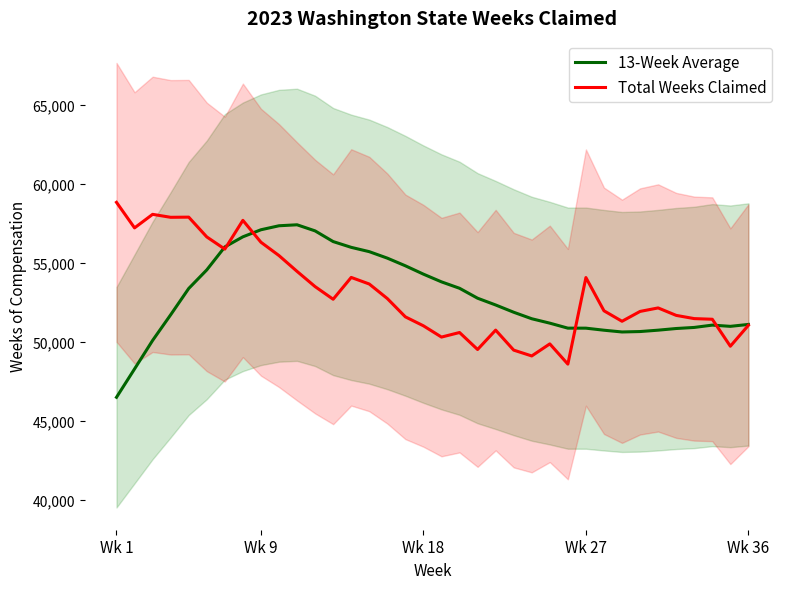

Rank the series by their average value, from lowest to highest.

13-Week Average, Total Weeks Claimed